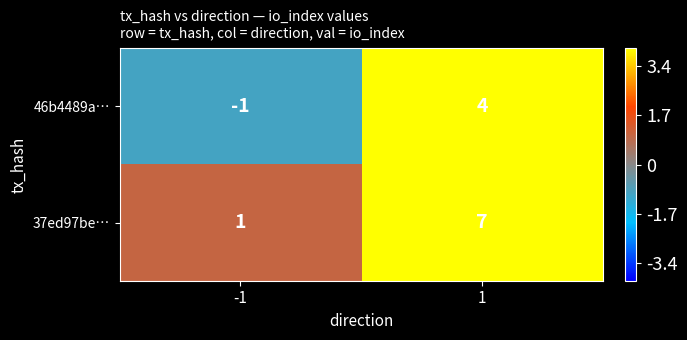

Reading left to right, transcribe all the data shown in this chart.

46b4489a…: -1=-1	1=4
37ed97be…: -1=1	1=7